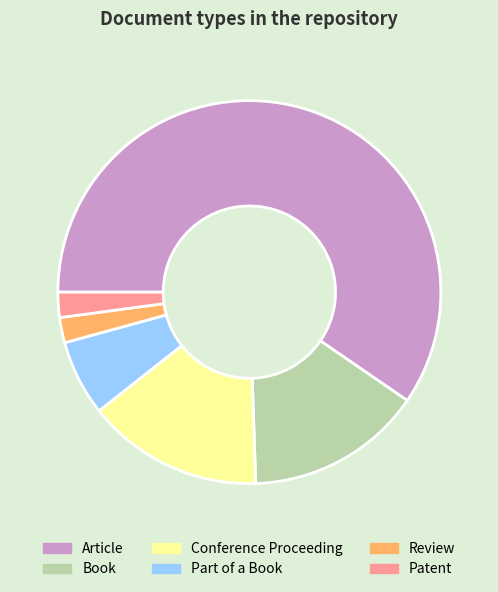

Do Article and Book together represent more than half of the pie?

Yes